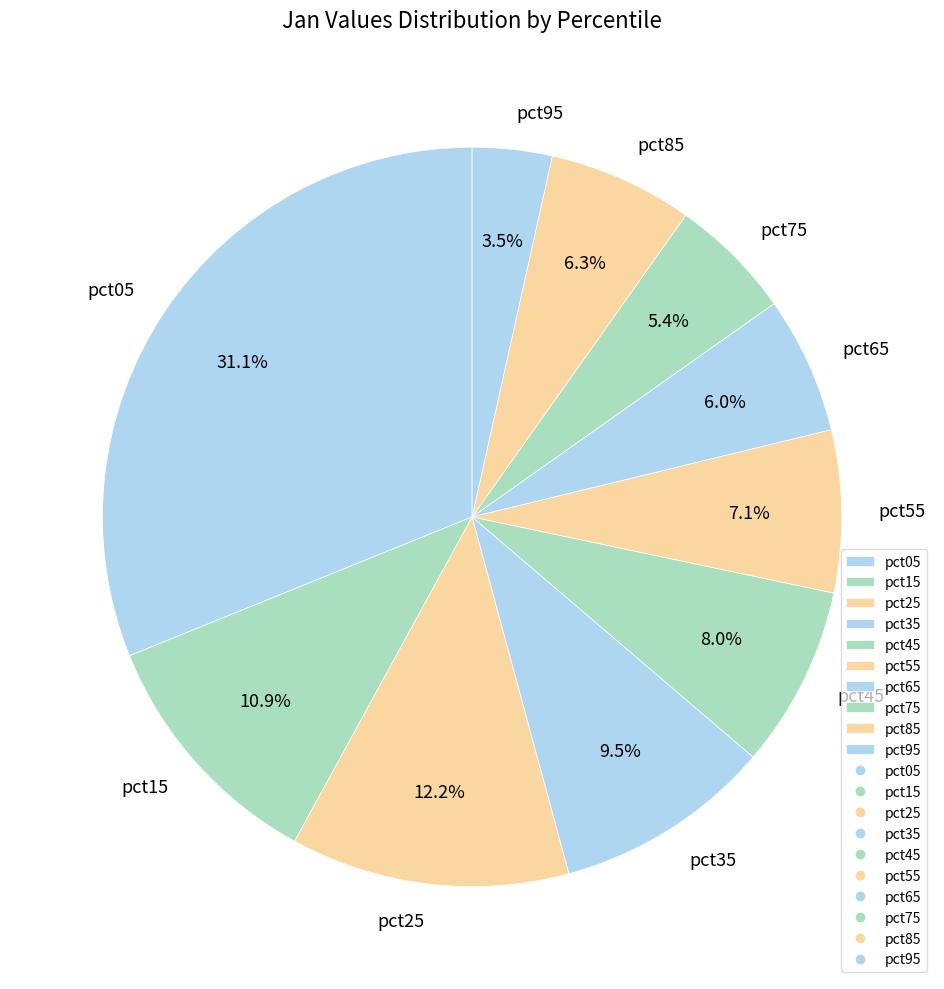

Is pct25 the majority of the pie?

No